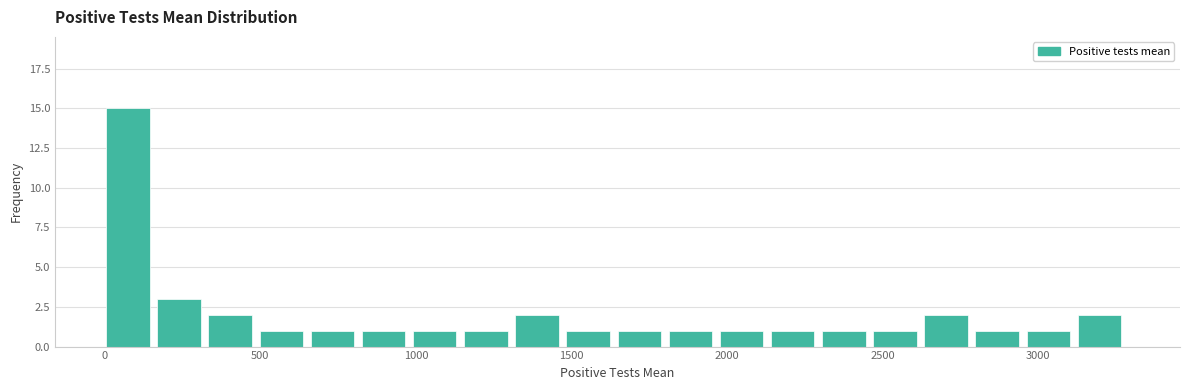

Around what value on the x-axis is the tallest bar? Give the approximate position of its centre, as read against the axis.

50